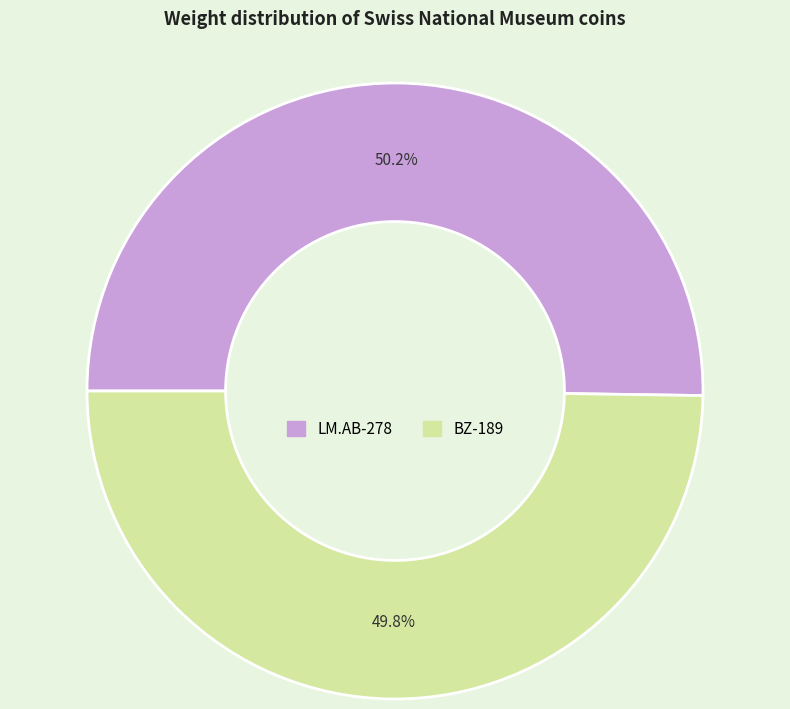

To the nearest percent, what percentage of the pie is LM.AB-278?

50%